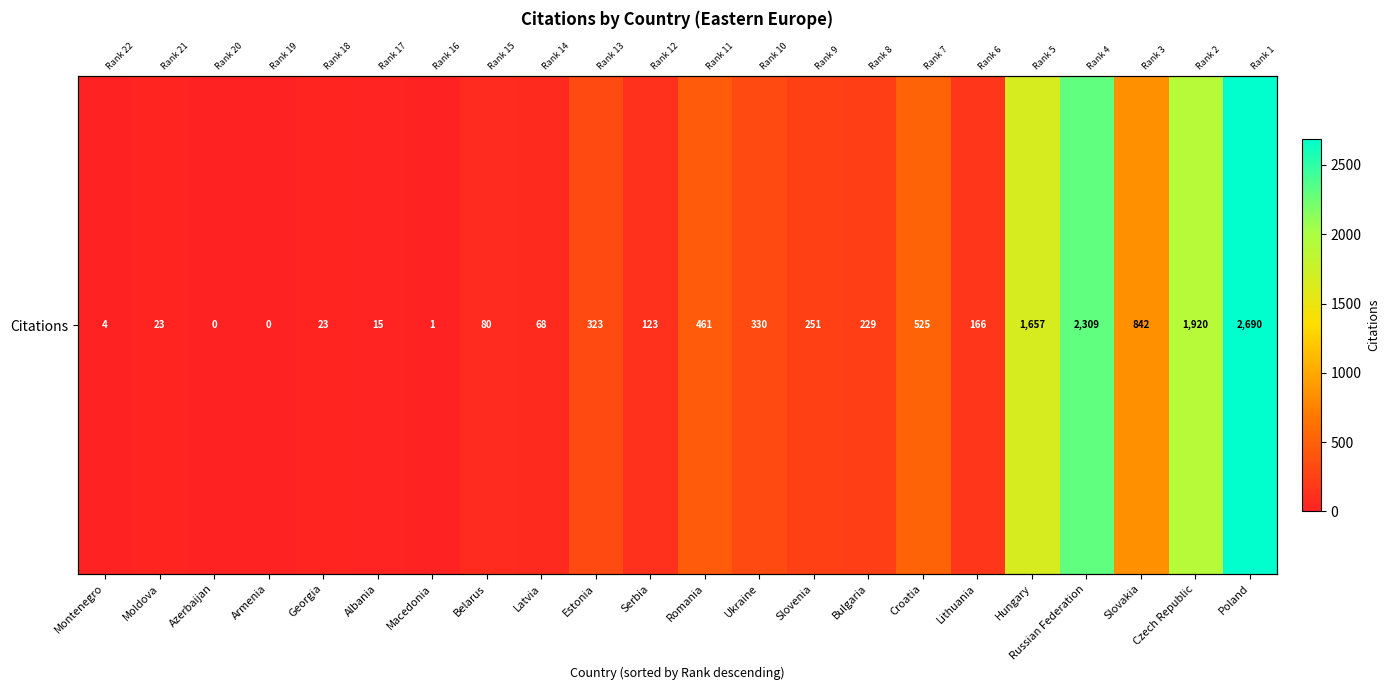

At which category does the chart reach its peak across all series?

Poland